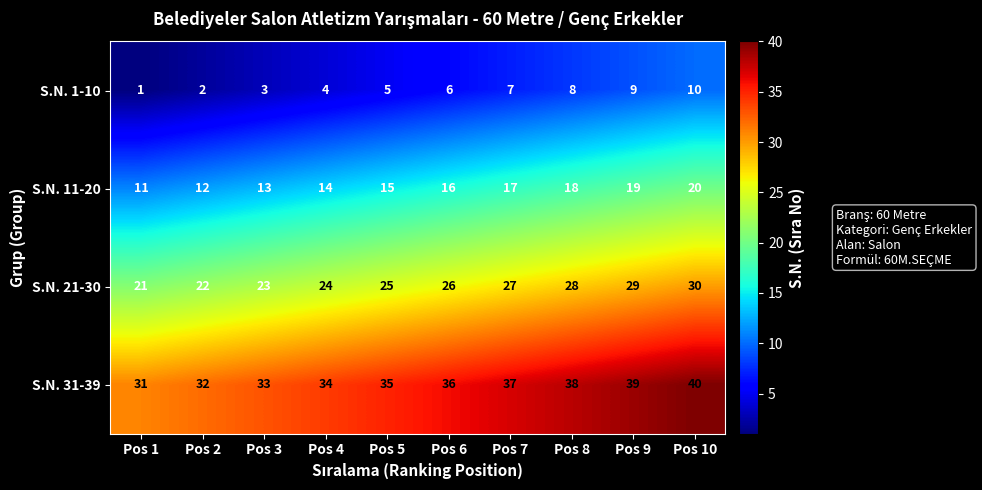

Count the S.N. 31-39 values in the range 33 to 38.

6